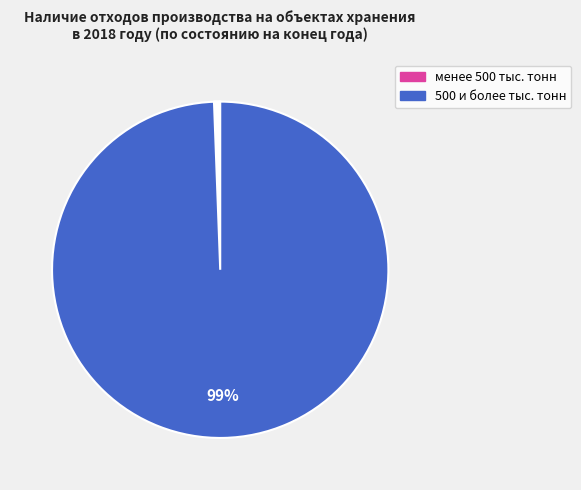

Which category has the biggest portion of the pie?

500 и более